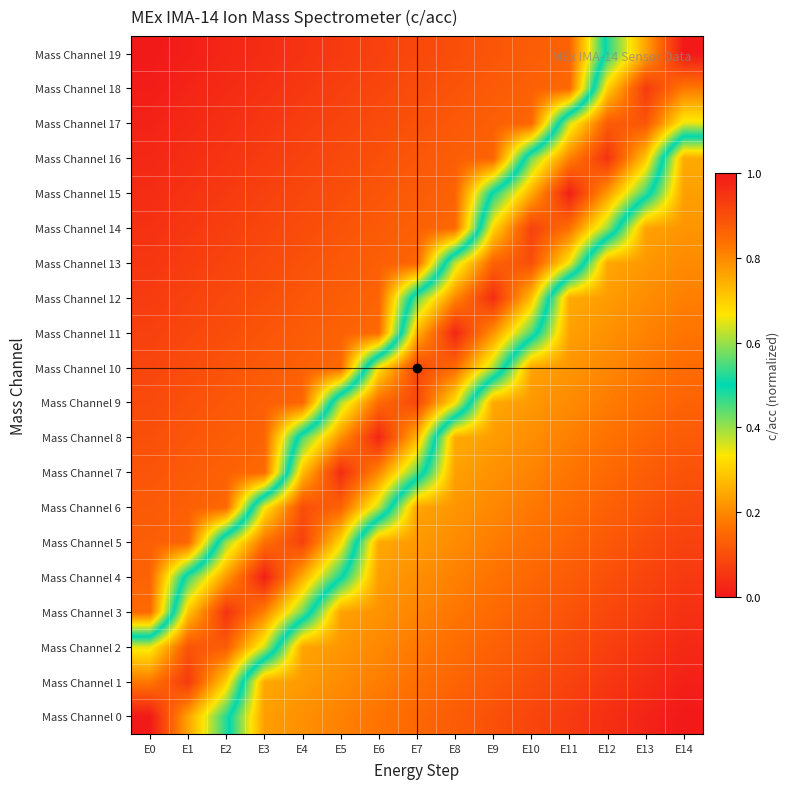

What is the difference between the highest and lowest values at E7?

0.8